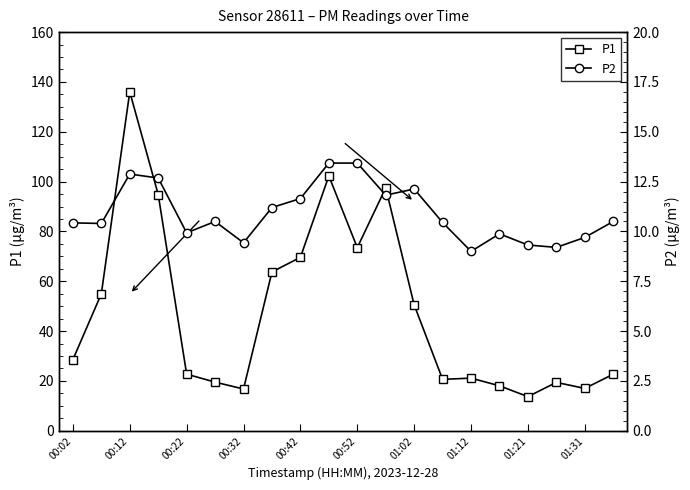

True or false: P1 and P2 intersect in this chart.

False